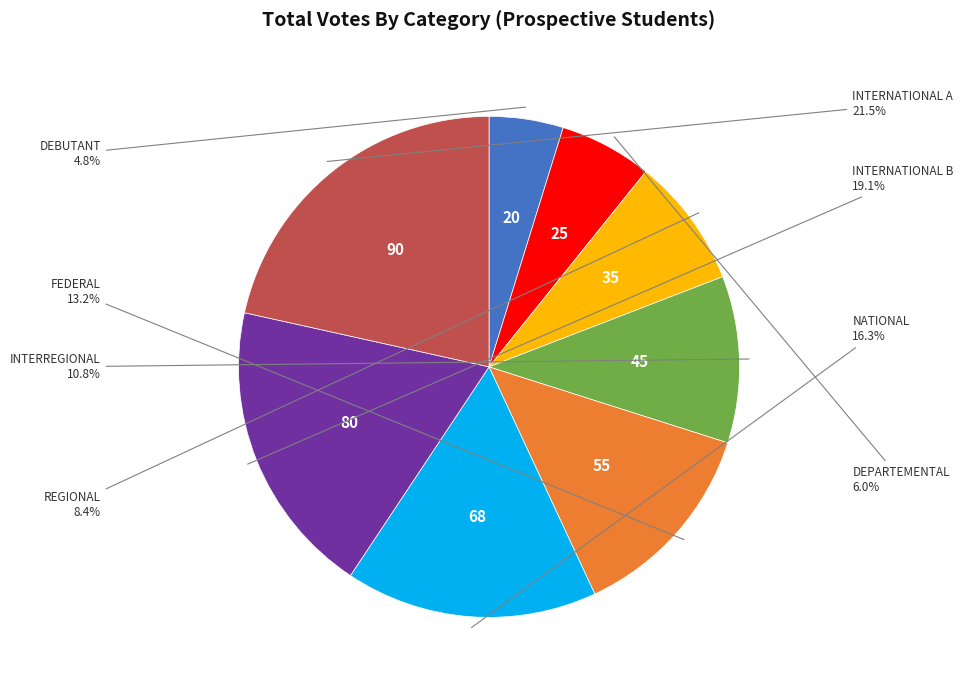

What is the ratio of the value at INTERREGIONAL to the value at NATIONAL?

0.7